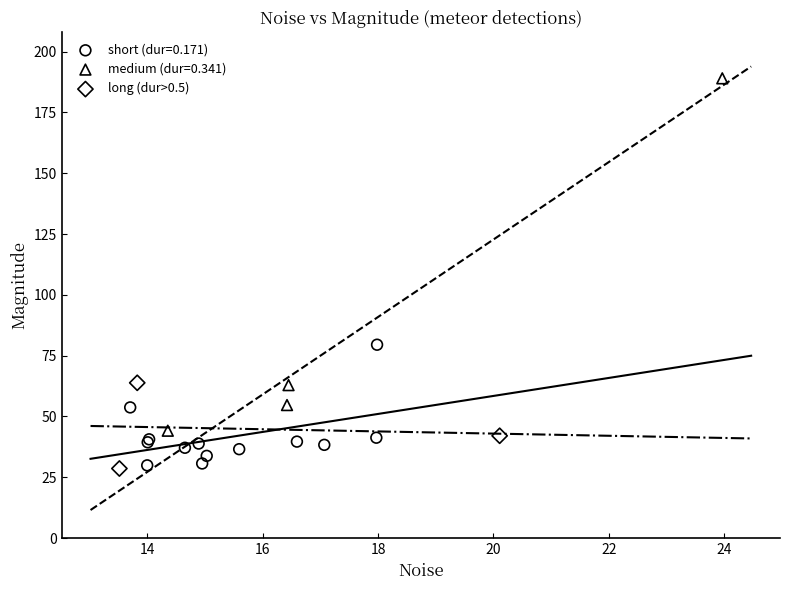

Which series reaches the maximum Y coordinate?

medium (dur=0.341)